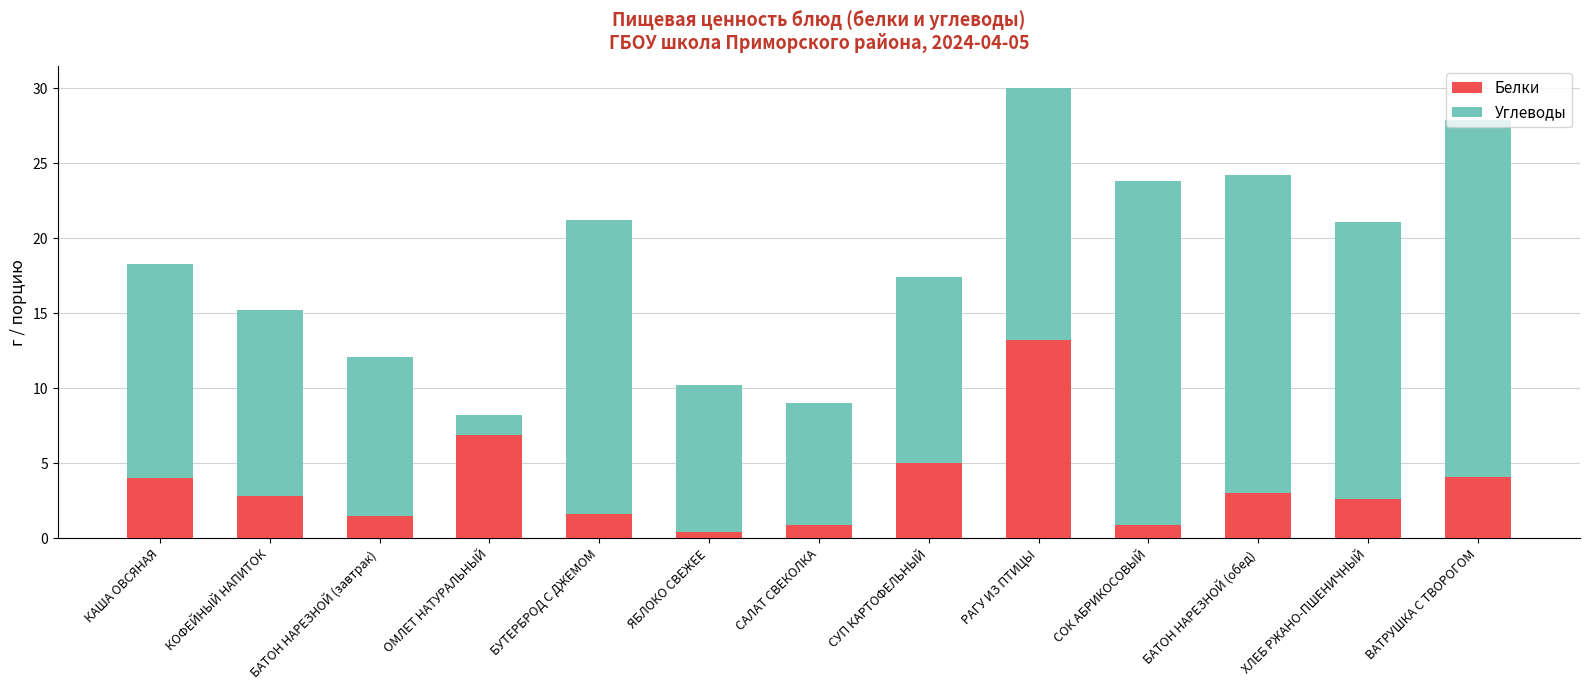

Read the Белки value at ВАТРУШКА С ТВОРОГОМ.

4.1